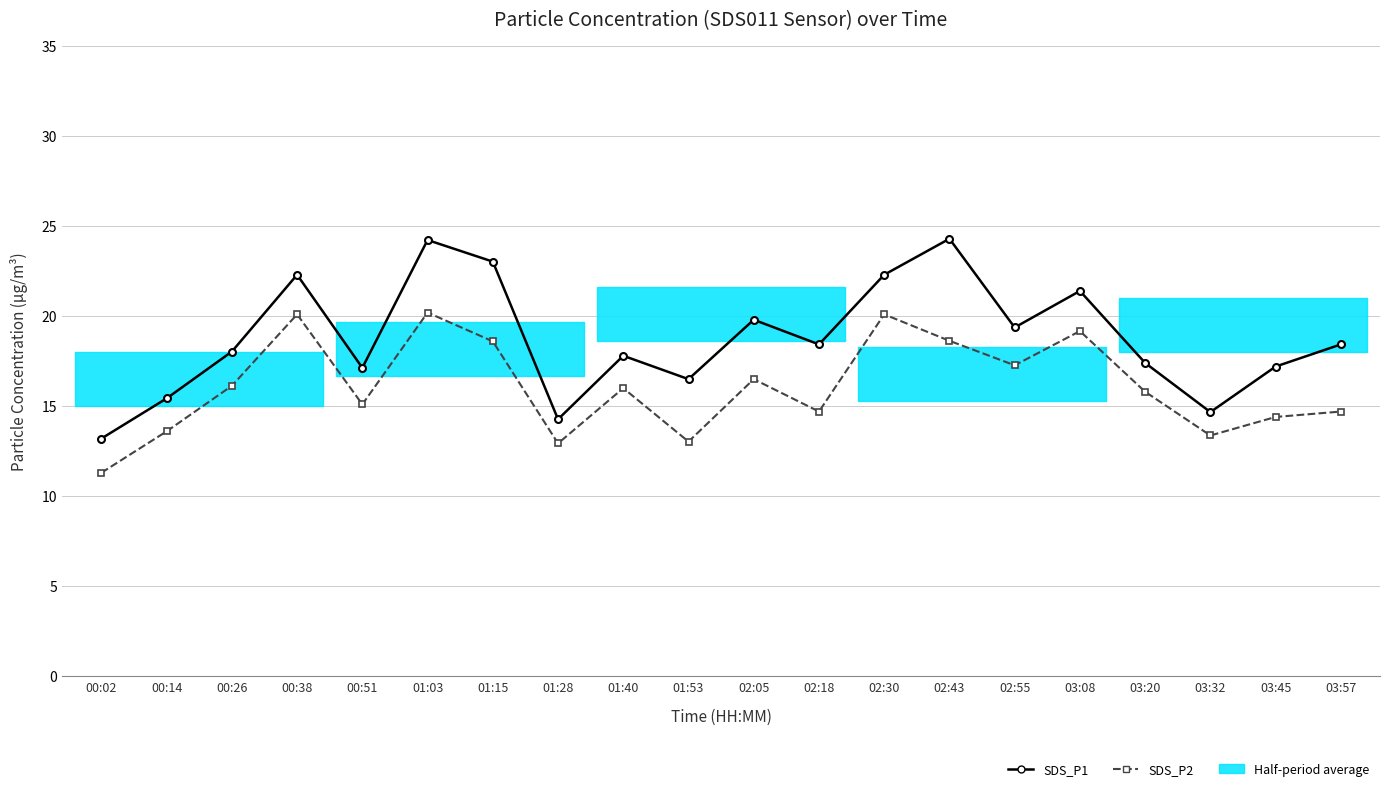

The value of SDS_P1 at 03:45 is 10.1. True or false?

False